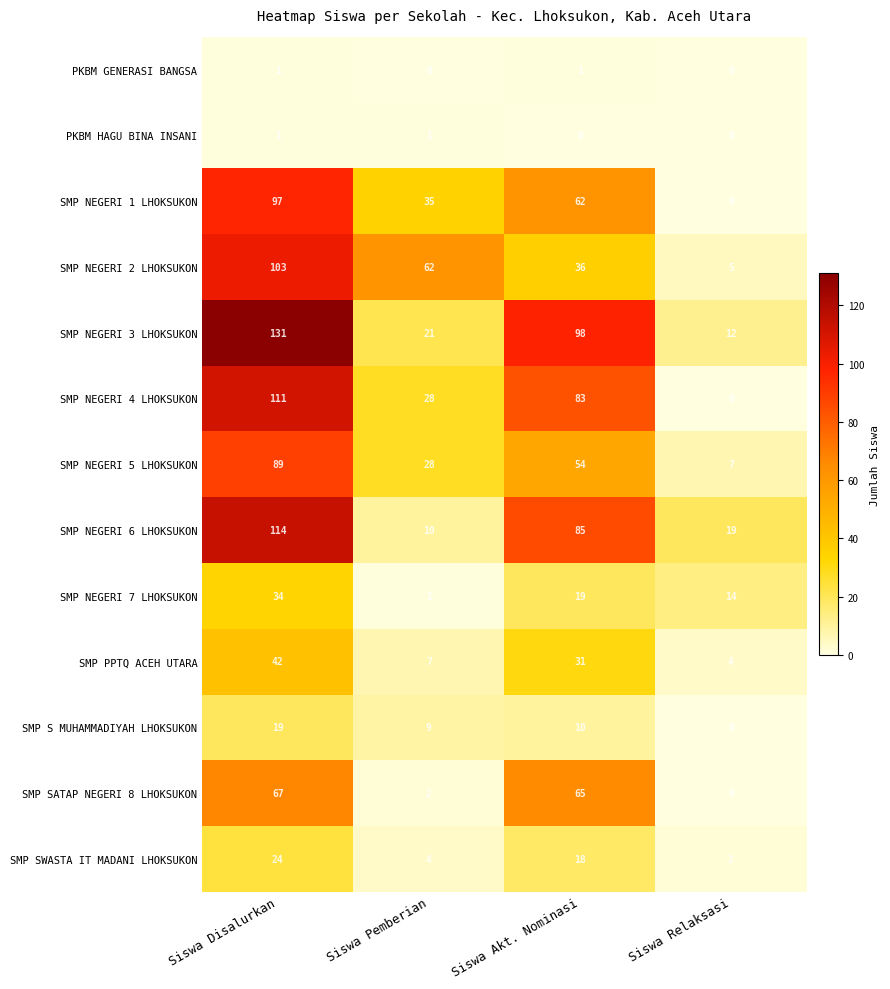

What is the sum of the SMP NEGERI 7 LHOKSUKON values at Siswa Relaksasi and Siswa Disalurkan?

48